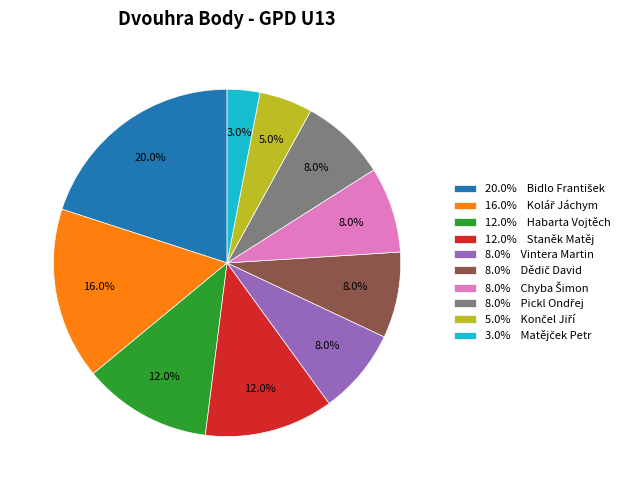

Does any single category account for the majority?

No